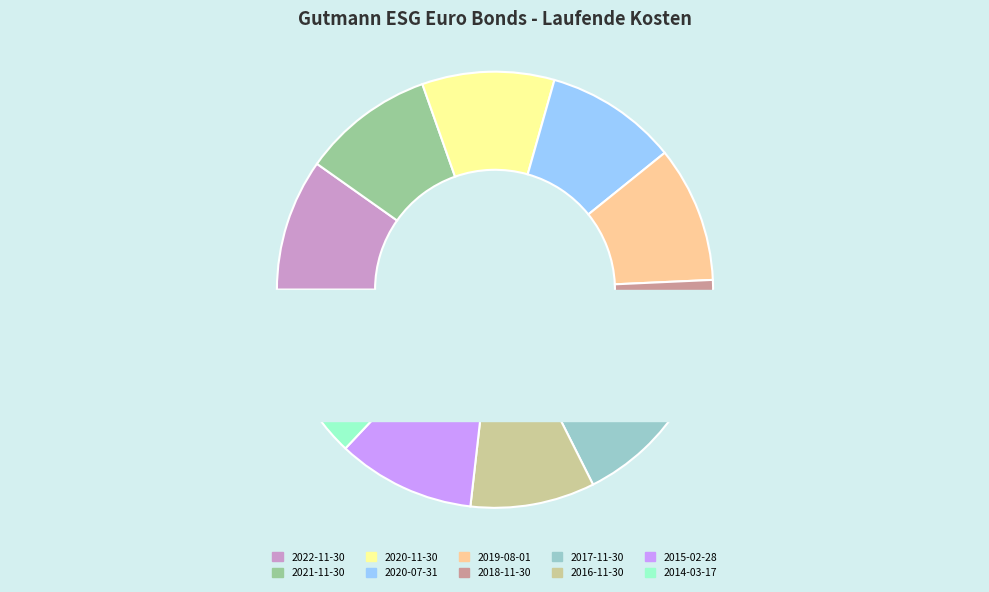

Combined, do 2020-07-31 and 2015-02-28 account for over 50%?

No